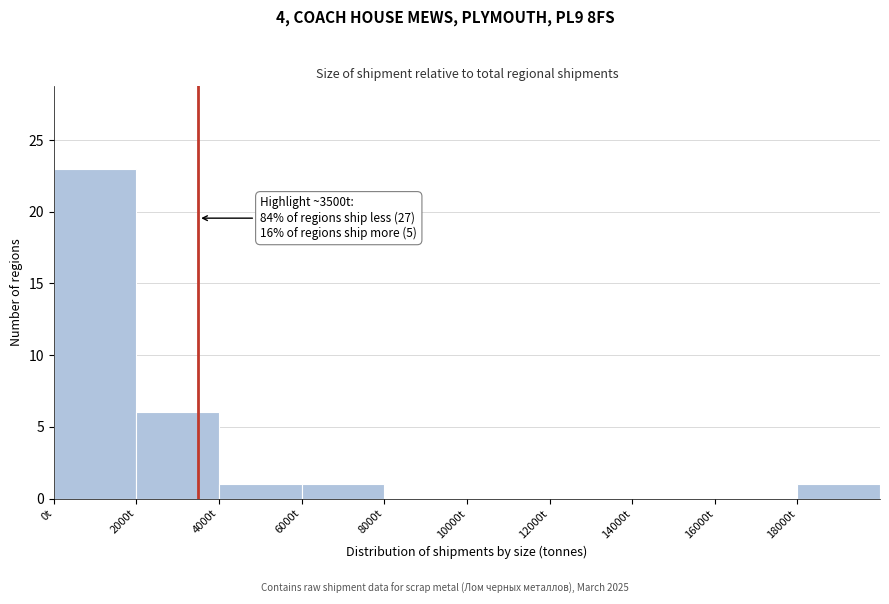

Over which range of the x-axis is the bar tallest?

0 to 2000